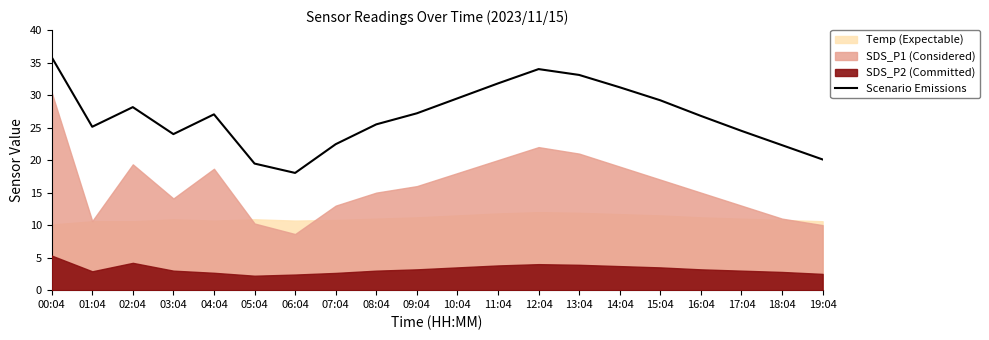

How many interior local valleys (lower than both neighbors) does the data have?

3